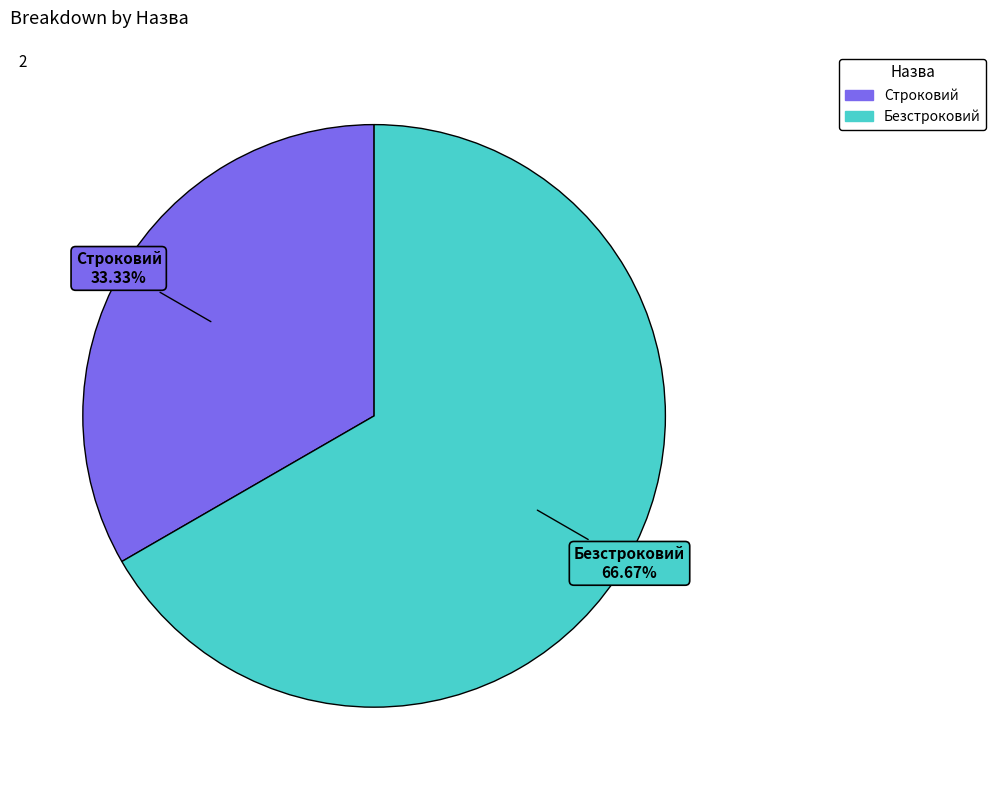

To the nearest percent, what portion does Безстроковий represent?

67%